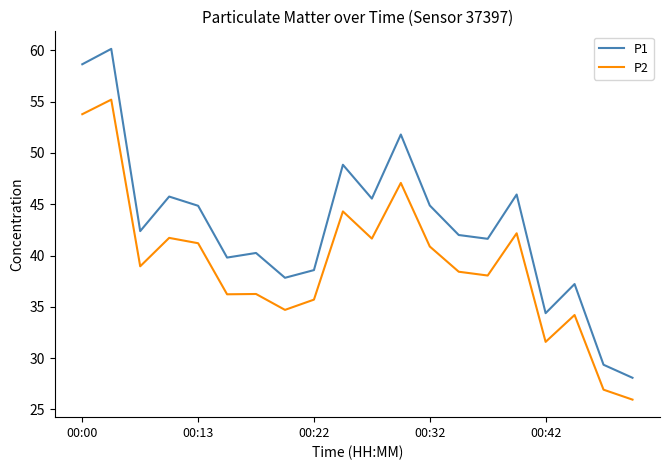

Which series has the largest total across all categories?

P1